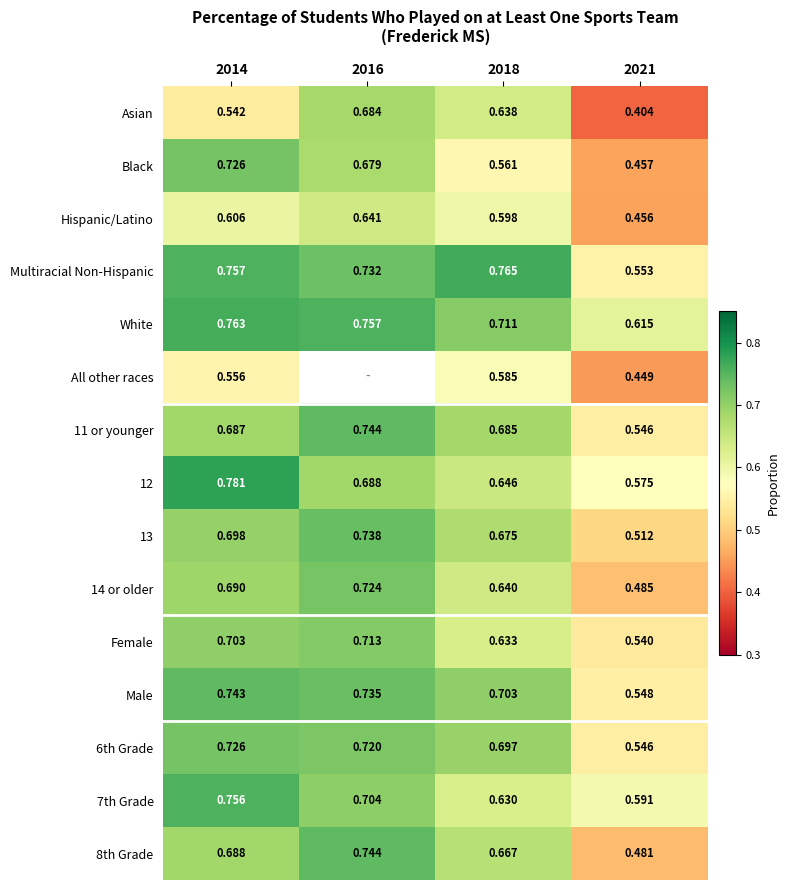

Is the value of Hispanic/Latino at 2021 greater than the value of 8th Grade at 2016?

No